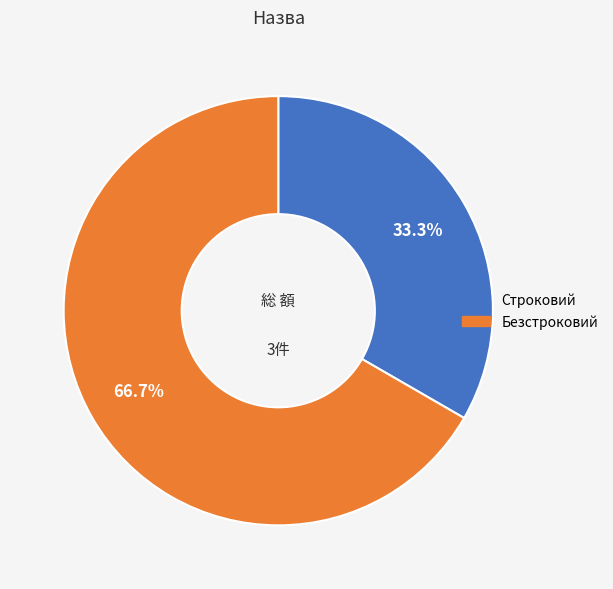

True or false: Безстроковий accounts for 67% of the total.

True